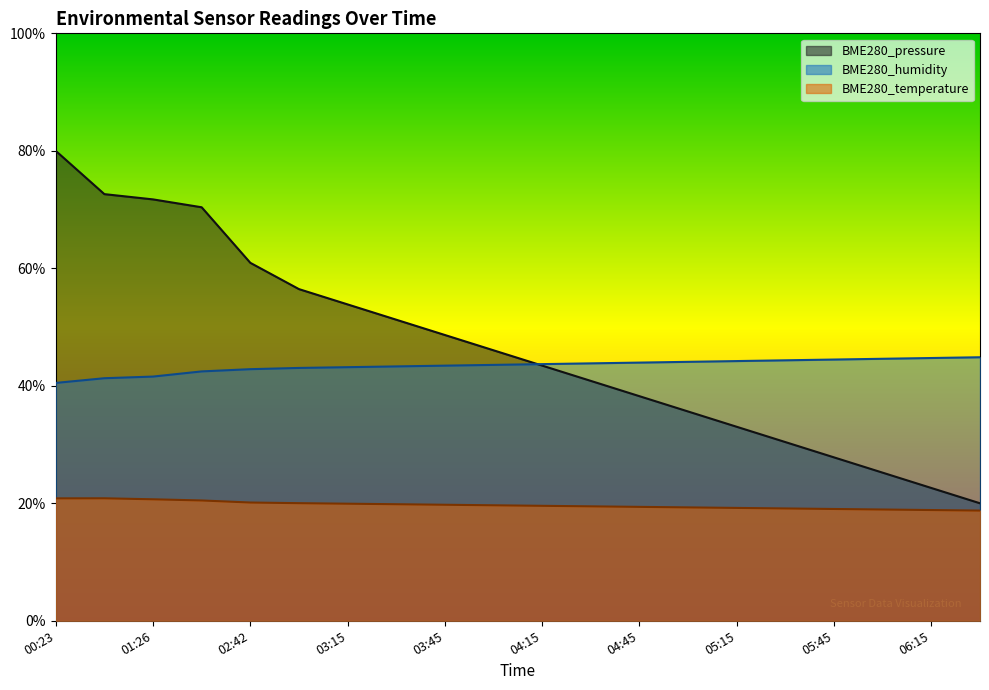

True or false: BME280_humidity and BME280_temperature cross at least once.

False